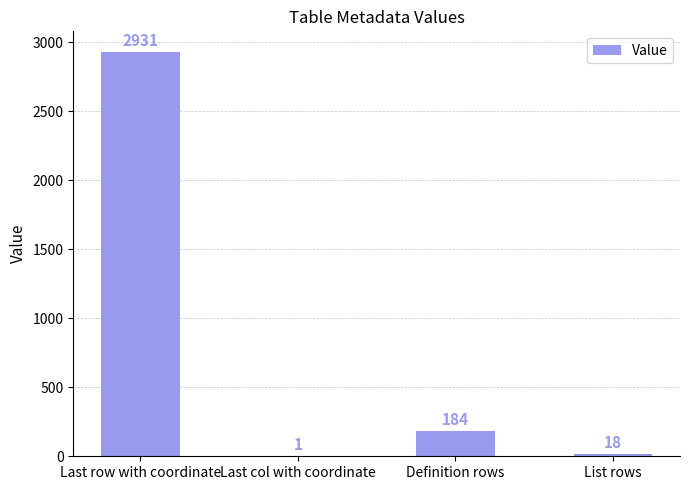

How many categories are shown in the chart?

4